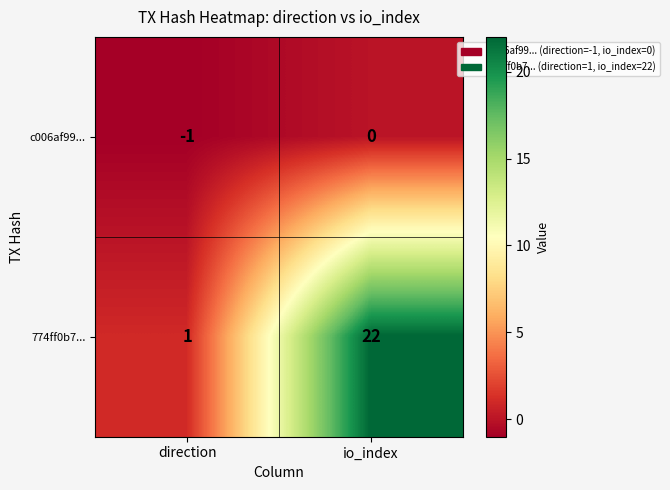

Which series has the largest range (max minus min)?

774ff0b7...